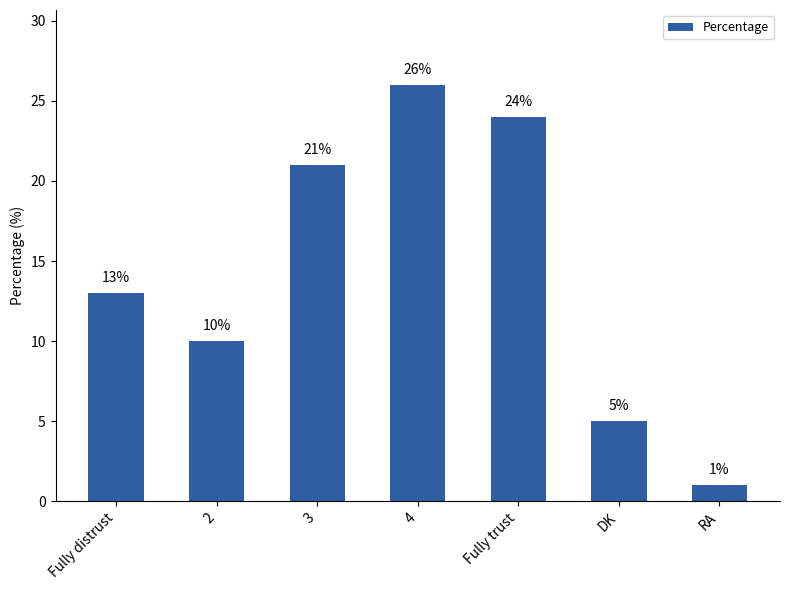

What is the sum of the values at RA and Fully distrust?

14